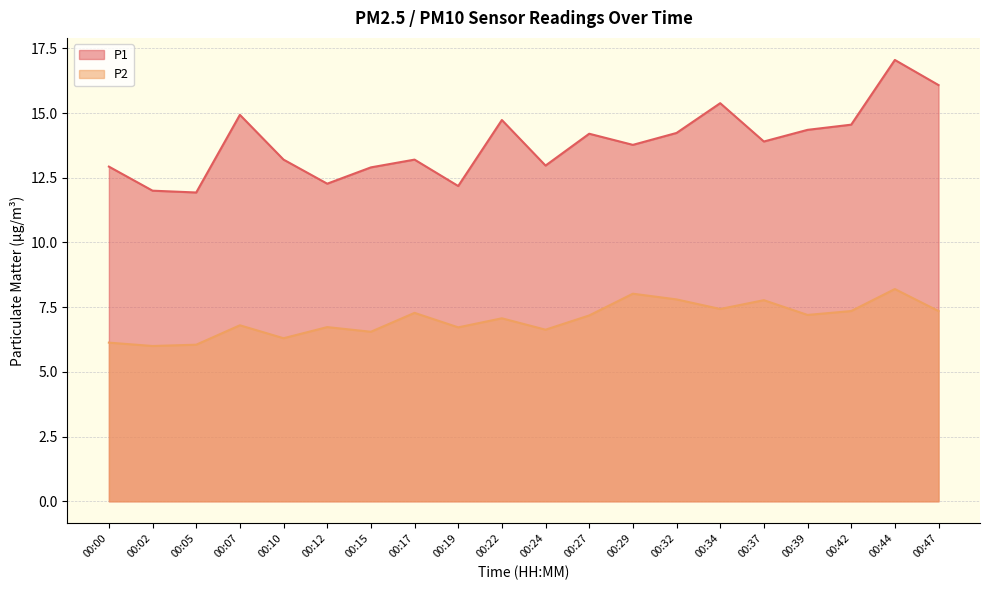

What is the difference between the P1 values at 00:44 and 00:05?

5.1